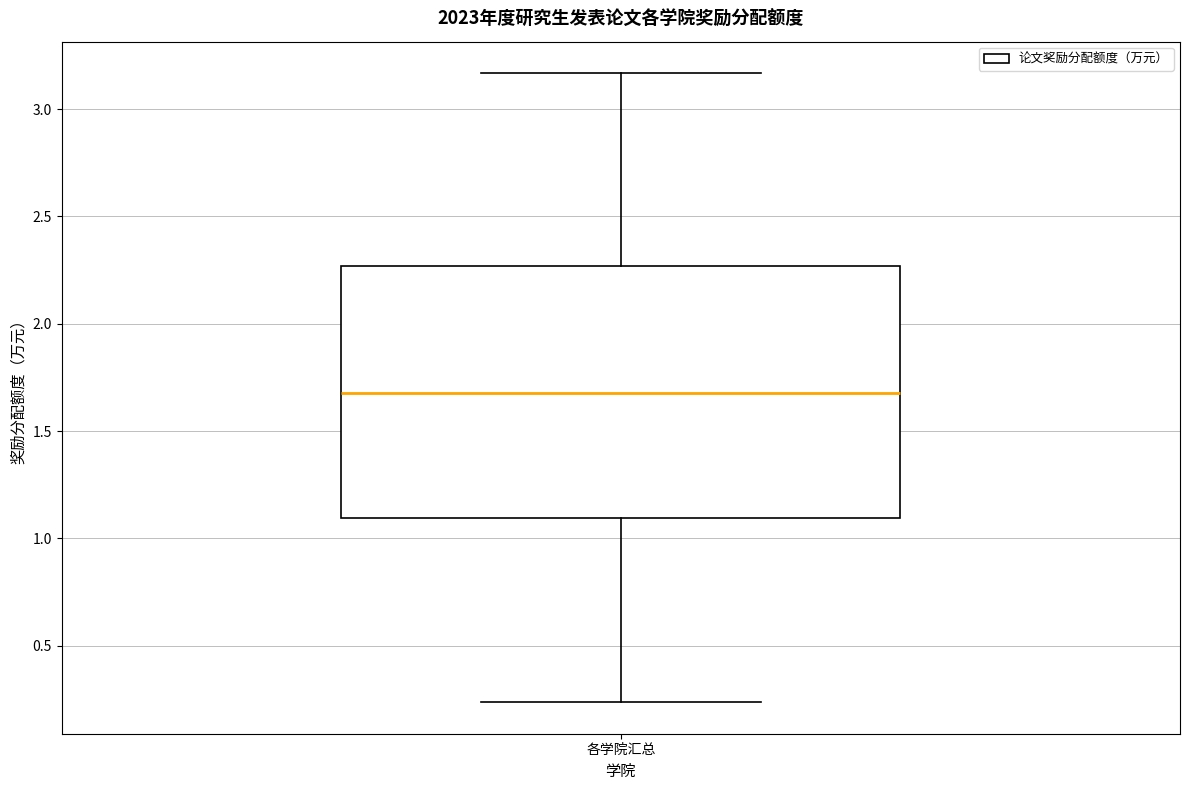

Where does the lower whisker of the box for 各学院汇总 end on the y-axis? The values are not printed on the chart, so give them approximately, as read against the axis.

0.25